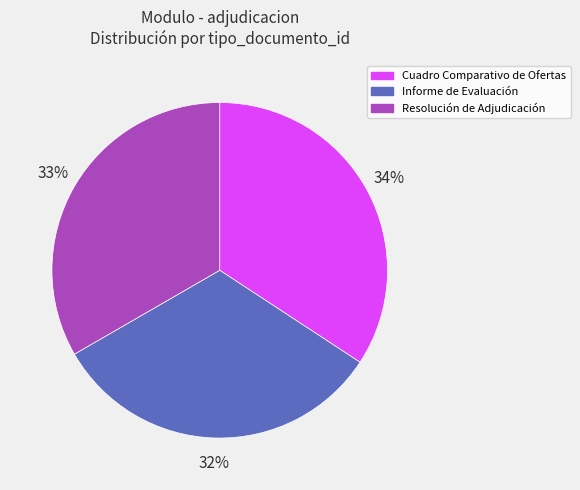

Which category has the biggest portion of the pie?

Cuadro Comparativo de Ofertas